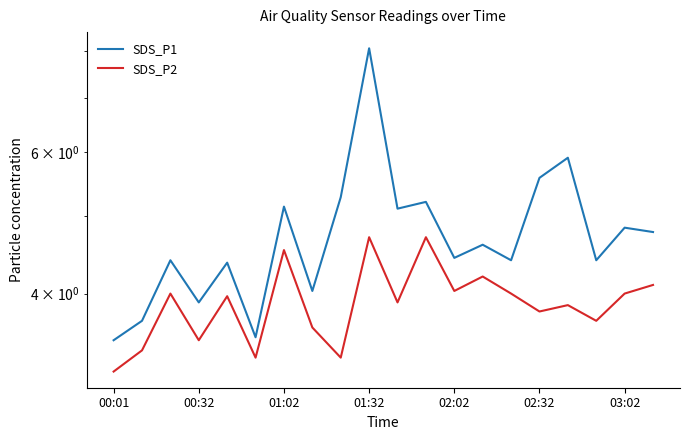

Which category has the highest value across all series?

01:32